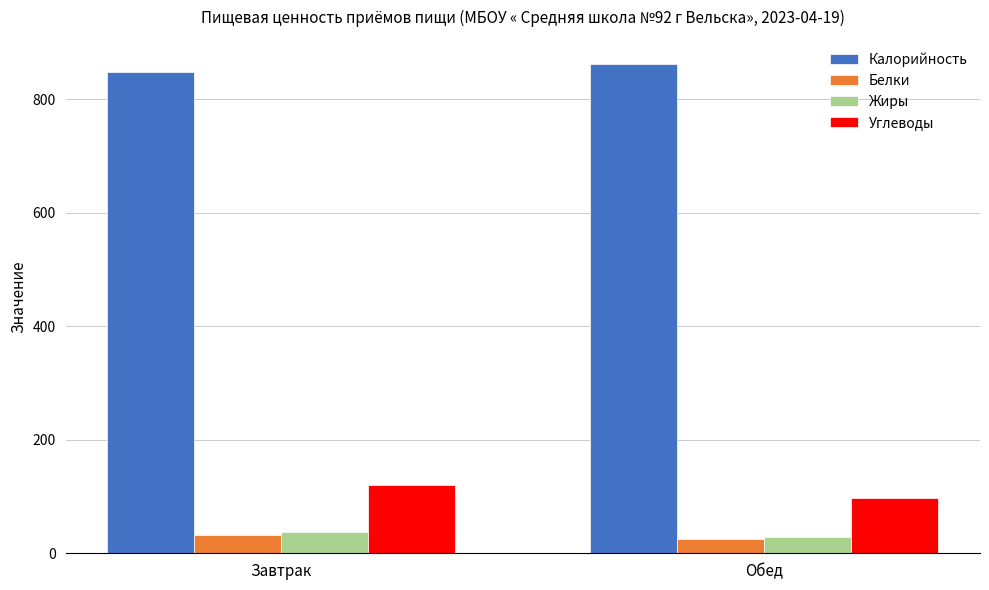

What is the sum of the Жиры values at Обед and Завтрак?

65.3